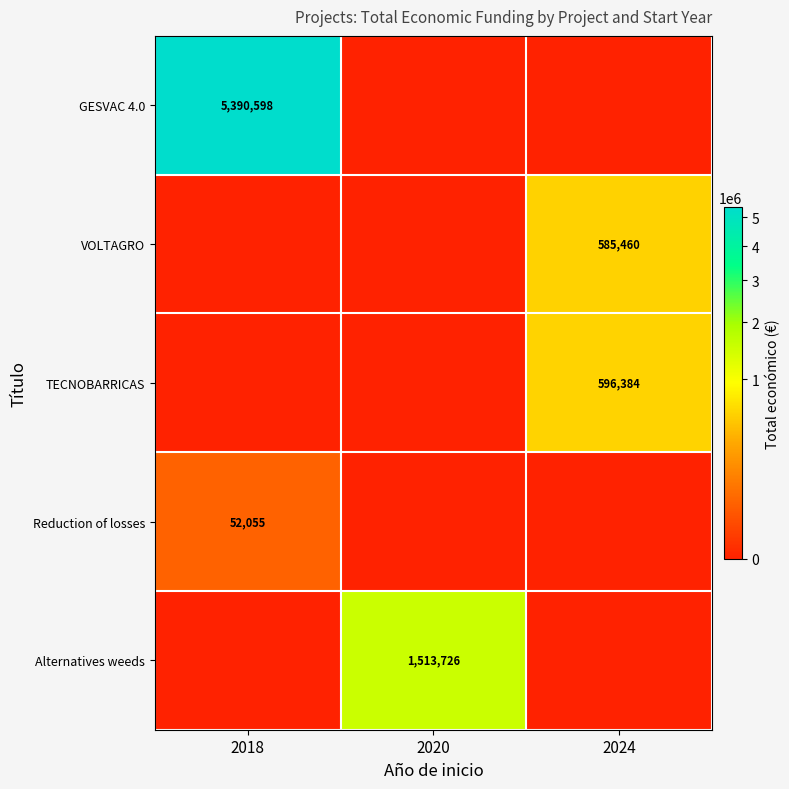

Is it true that Reduction of losses equals 90729 at 2018?

False